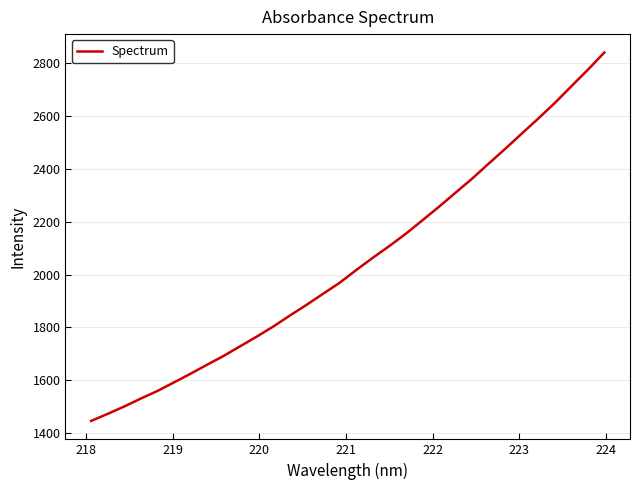

What is the maximum value shown in the chart?

2839.2